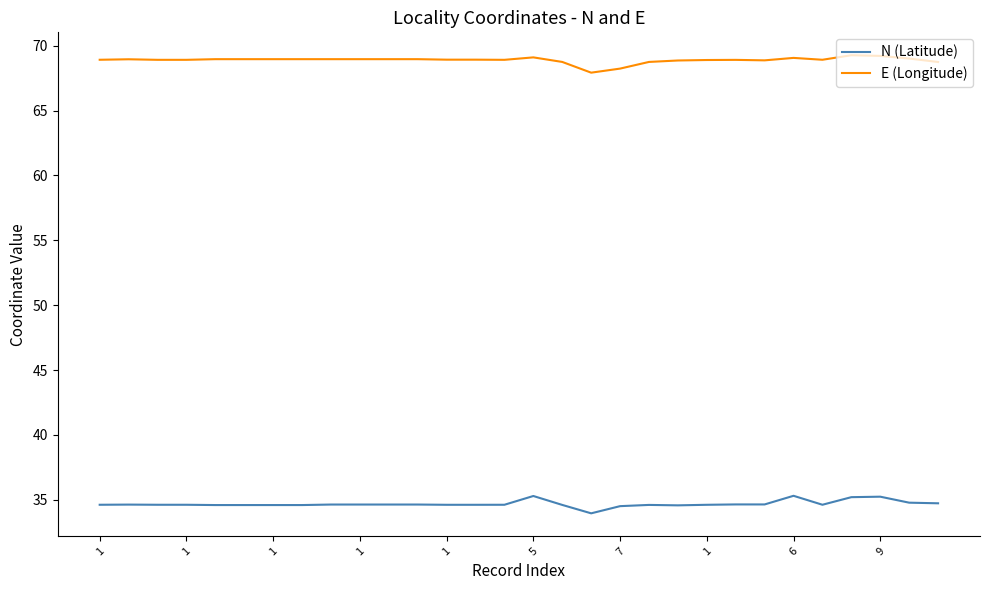

List the series in order of their overall mean, lowest first.

N (Latitude), E (Longitude)